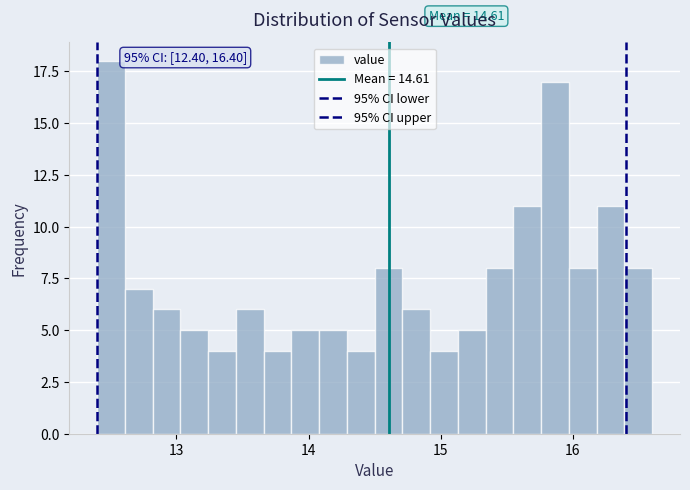

Read against the x-axis, roughly where is the centre of the tallest bar?

12.5